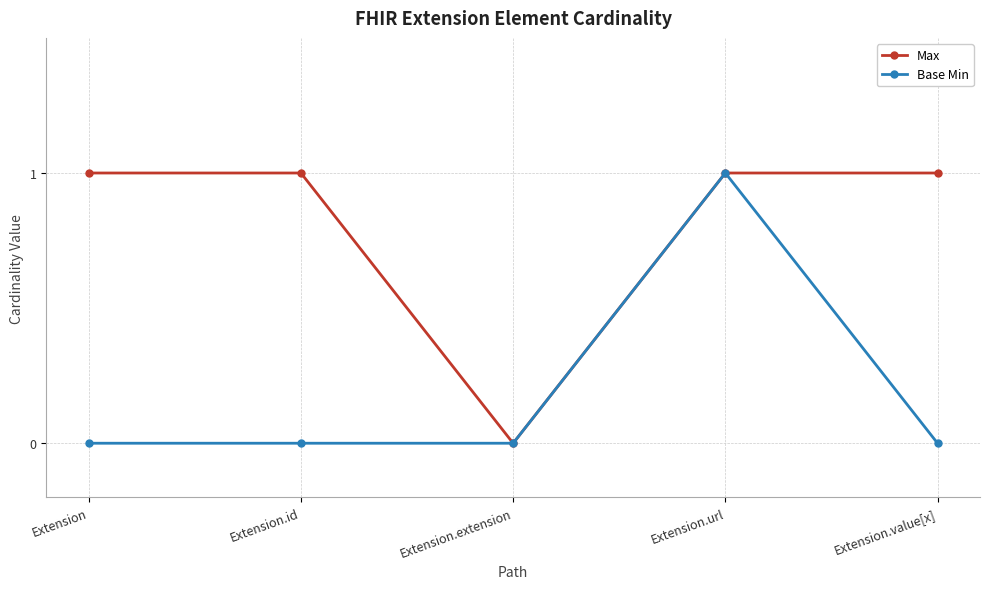

List the series in order of their overall mean, highest first.

Max, Base Min